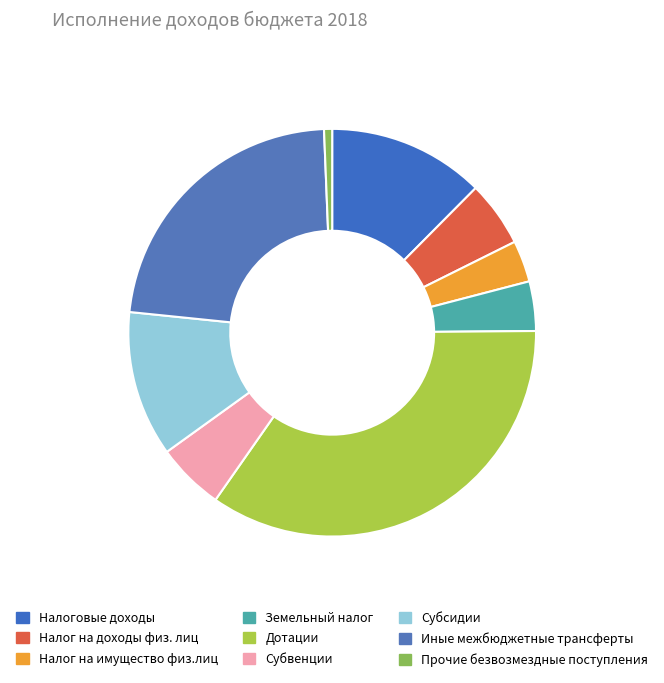

Is it true that Налог на имущество физ.лиц is 3% of the pie?

True